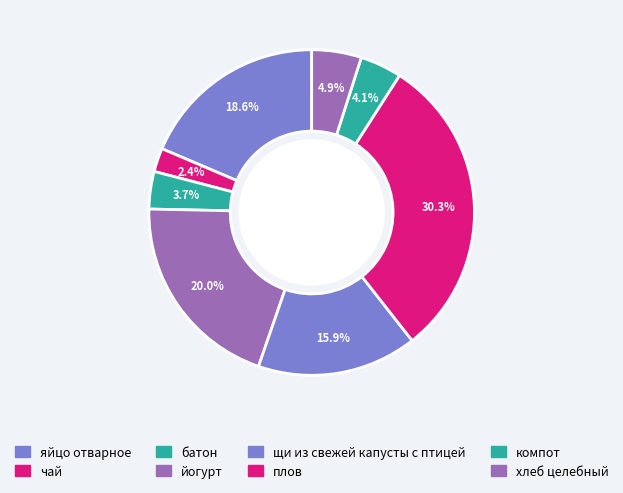

Between йогурт and чай, which is larger?

йогурт